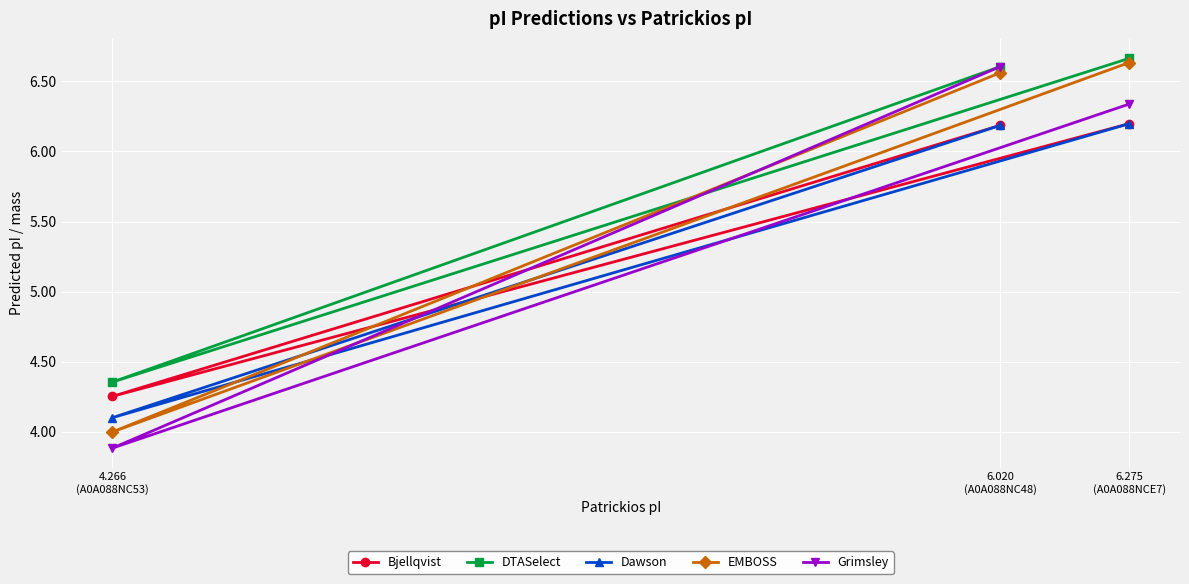

The DTASelect series shows 6.6 at 6.020
(A0A088NC48). True or false?

True